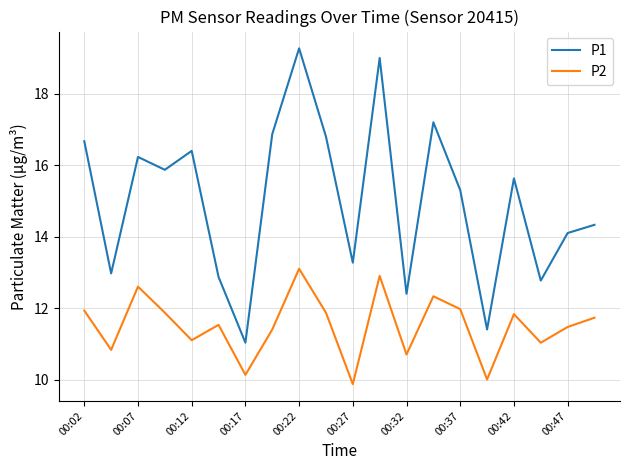

Which series has the widest spread of values?

P1